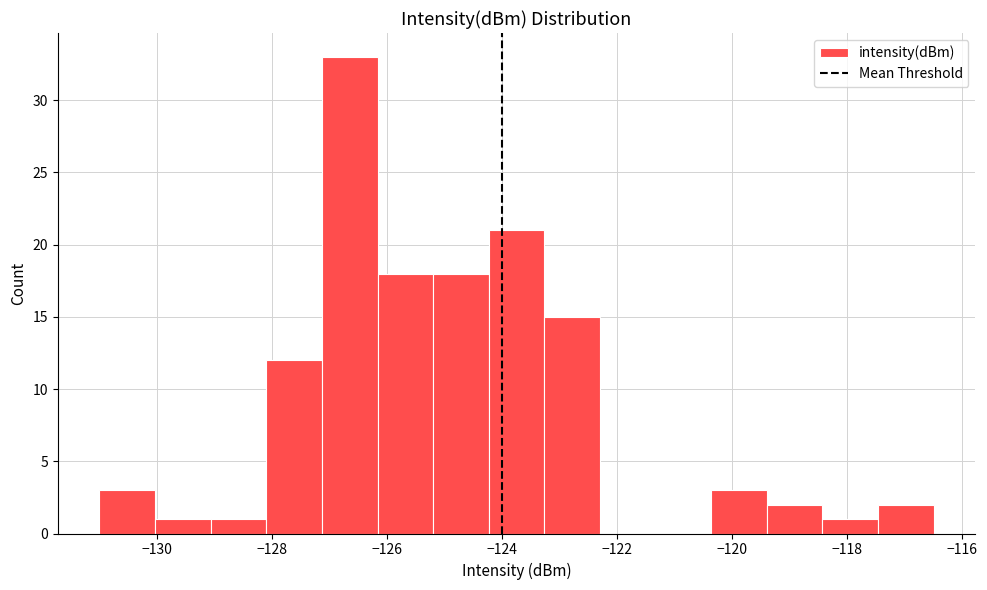

What is the height of the bar covering -119.4 to -118.4 on the x-axis? Neither the bar edges nor the heights are printed on the chart, so give them approximately, as read against the axes.

2